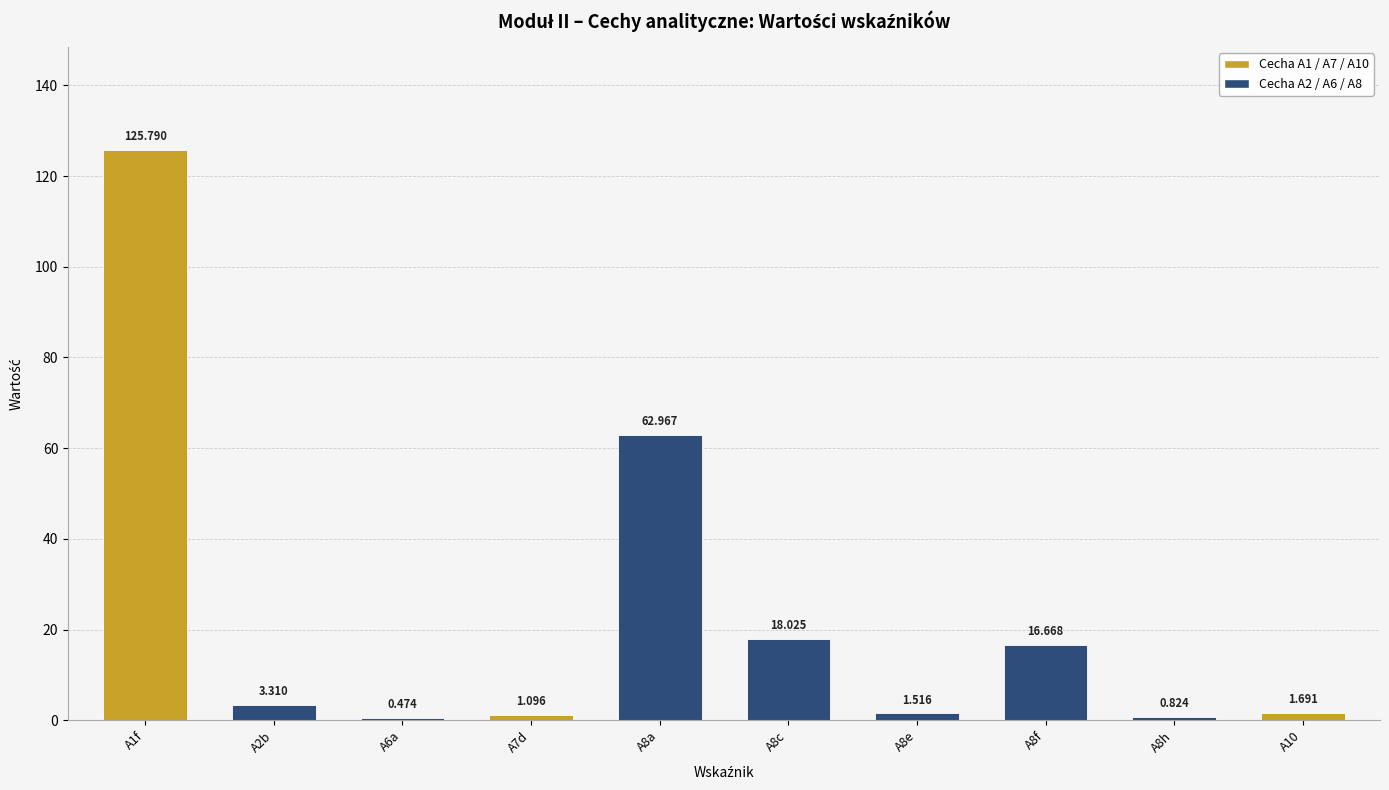

How many series are shown in this chart?

1